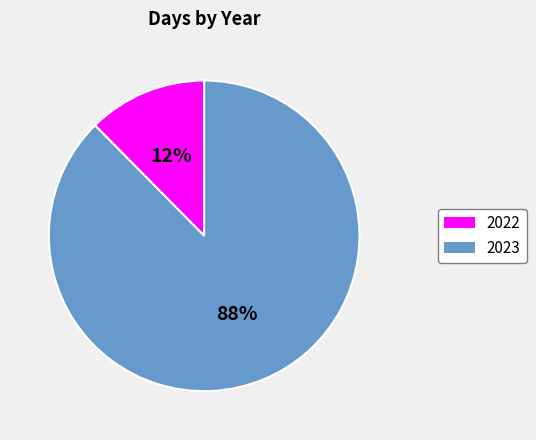

Rank the categories by value from lowest to highest.

2022, 2023